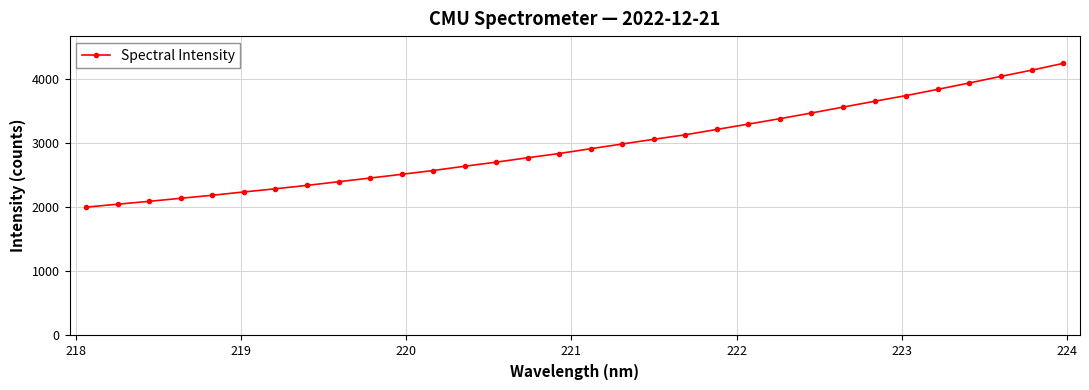

What is the average value?

2967.8